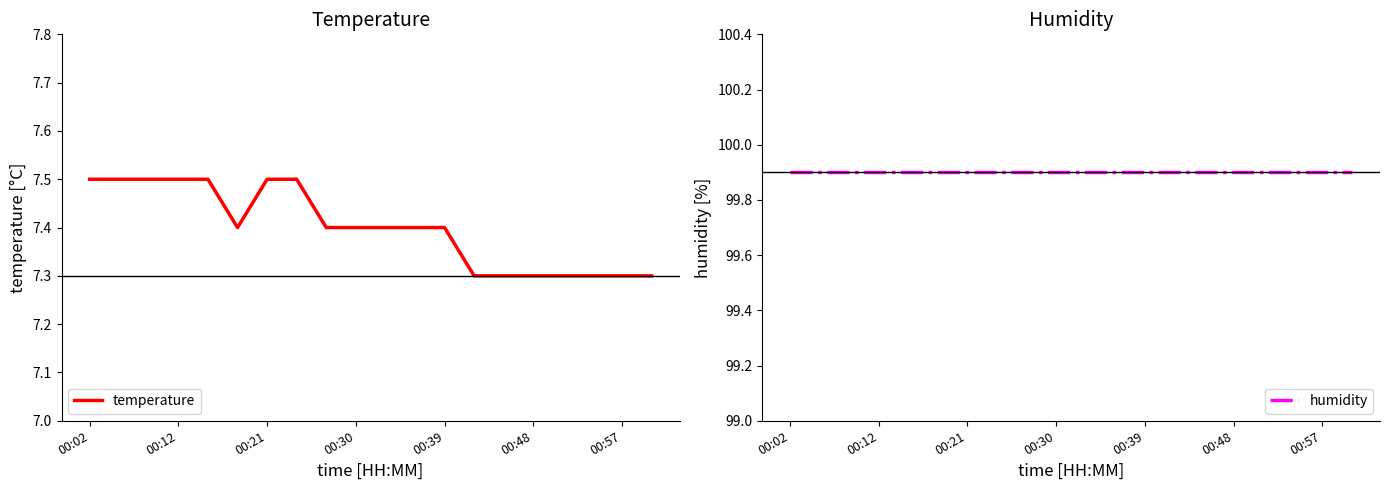

At how many categories does at least one series exceed 68?

20